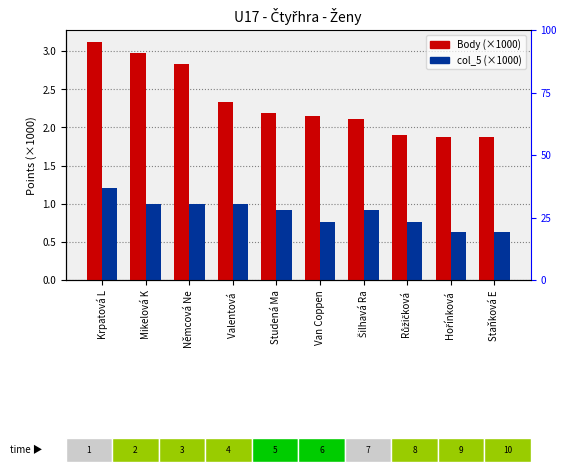

How many values in the Body series are below 2?

3